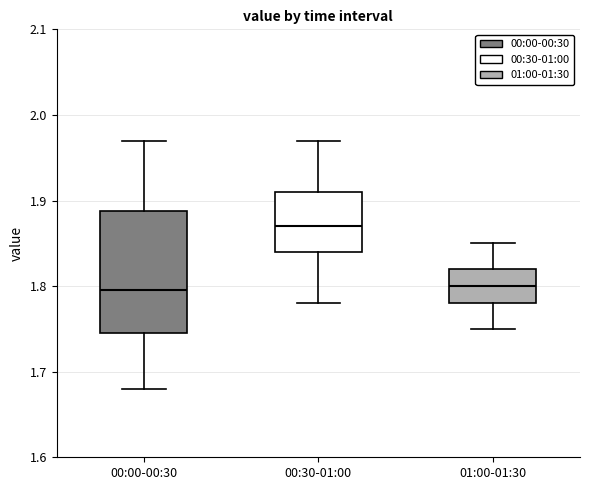

Reading left to right, transcribe this box plot: for each box, give where its median line is, the range the box spans, and where its two whiskers end, as read against the y-axis. The values are not printed on the chart, so give them approximately, as read against the axis.

00:00-00:30: median 1.80, box 1.75 to 1.89, whiskers 1.68 to 1.97
00:30-01:00: median 1.87, box 1.84 to 1.91, whiskers 1.78 to 1.97
01:00-01:30: median 1.80, box 1.78 to 1.82, whiskers 1.75 to 1.85